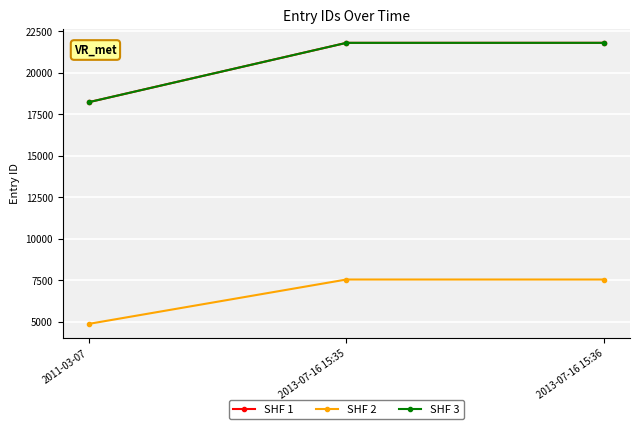

Does the chart have visible grid lines?

Yes